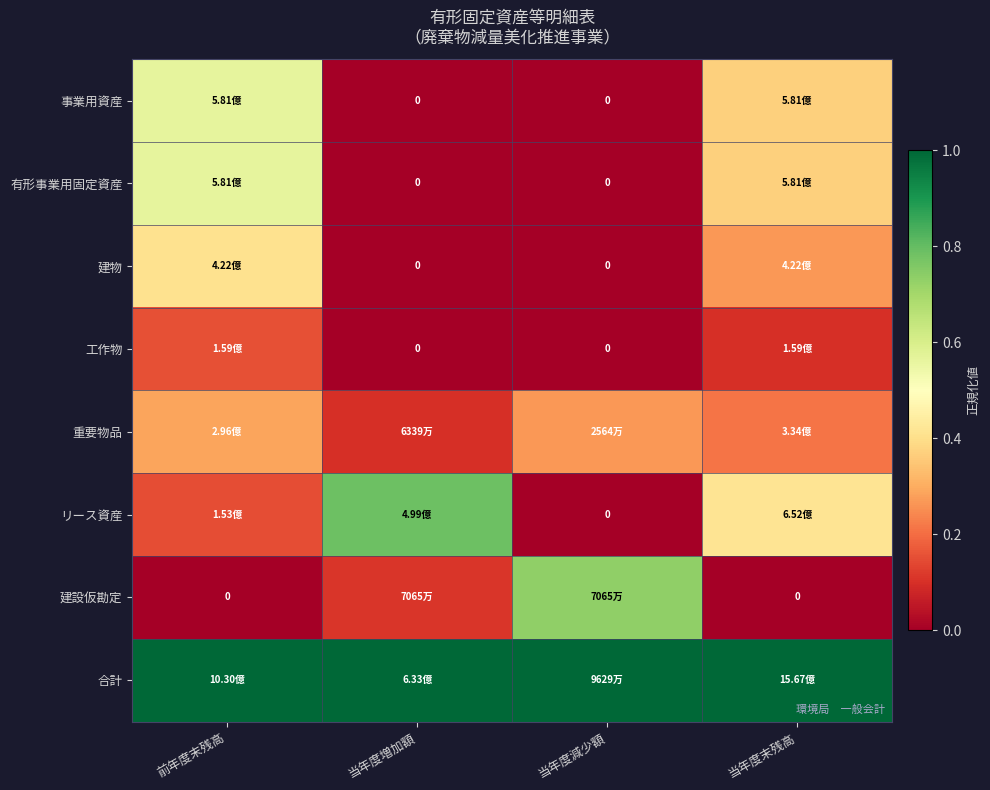

Is it true that 重要物品 equals 0.3 at 当年度末残高?

False